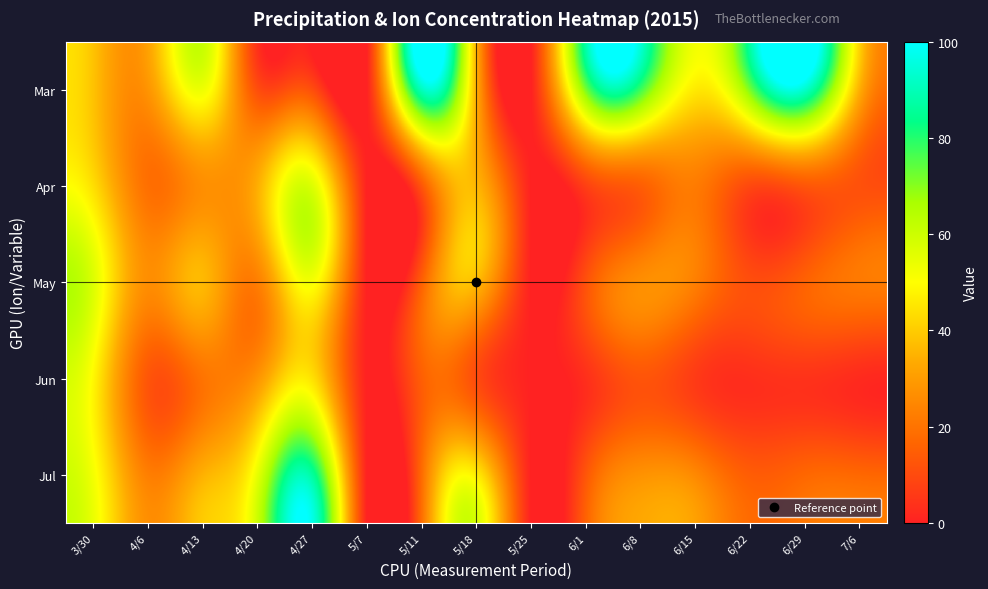

Which has a higher value, 6/15 or 5/18?

6/15